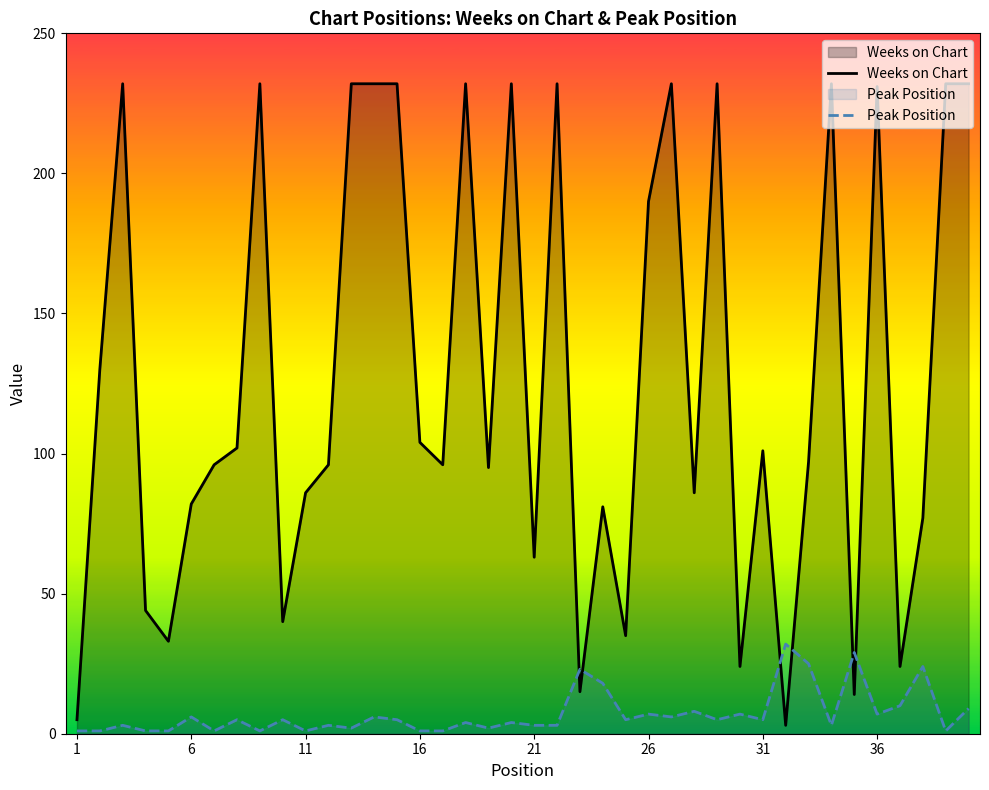

List the series in order of their peak value, highest first.

Weeks on Chart, Peak Position